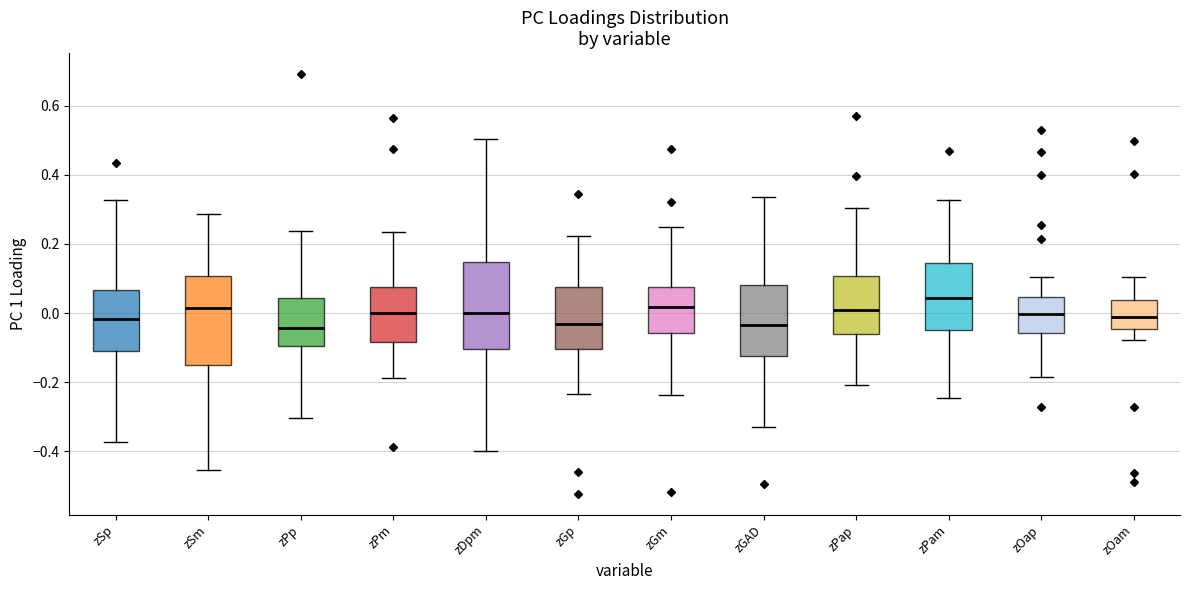

Where is the lower edge of the box for zOam on the y-axis? The values are not printed on the chart, so give them approximately, as read against the axis.

-0.04